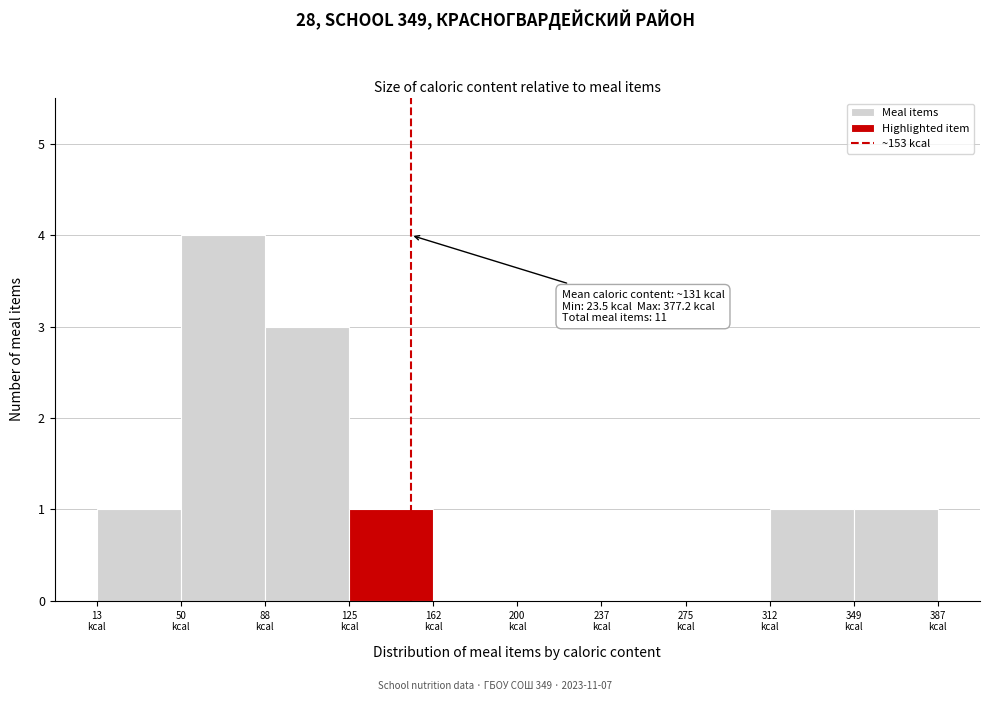

Which range on the x-axis has the tallest bar?

50 to 90